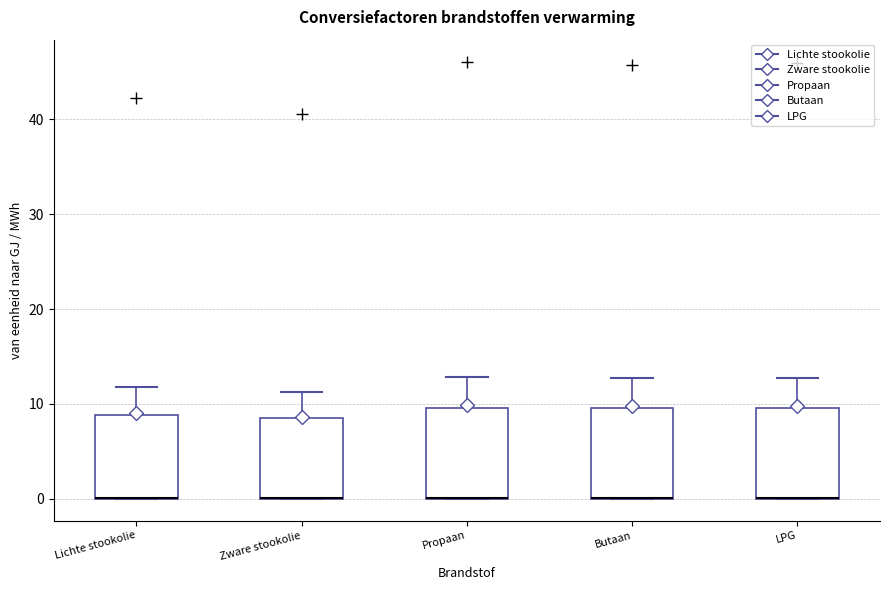

Reading left to right, read every box against the y-axis: the position of its median line, the range the box covers, and the ends of its whiskers. The values are not printed on the chart, so give them approximately, as read against the axis.

Lichte stookolie: median 0 (drawn on the box's lower edge), box 0 to 9, whiskers 0 to 12
Zware stookolie: median 0 (drawn on the box's lower edge), box 0 to 8, whiskers 0 to 11
Propaan: median 0 (drawn on the box's lower edge), box 0 to 10, whiskers 0 to 13
Butaan: median 0 (drawn on the box's lower edge), box 0 to 10, whiskers 0 to 13
LPG: median 0 (drawn on the box's lower edge), box 0 to 10, whiskers 0 to 13